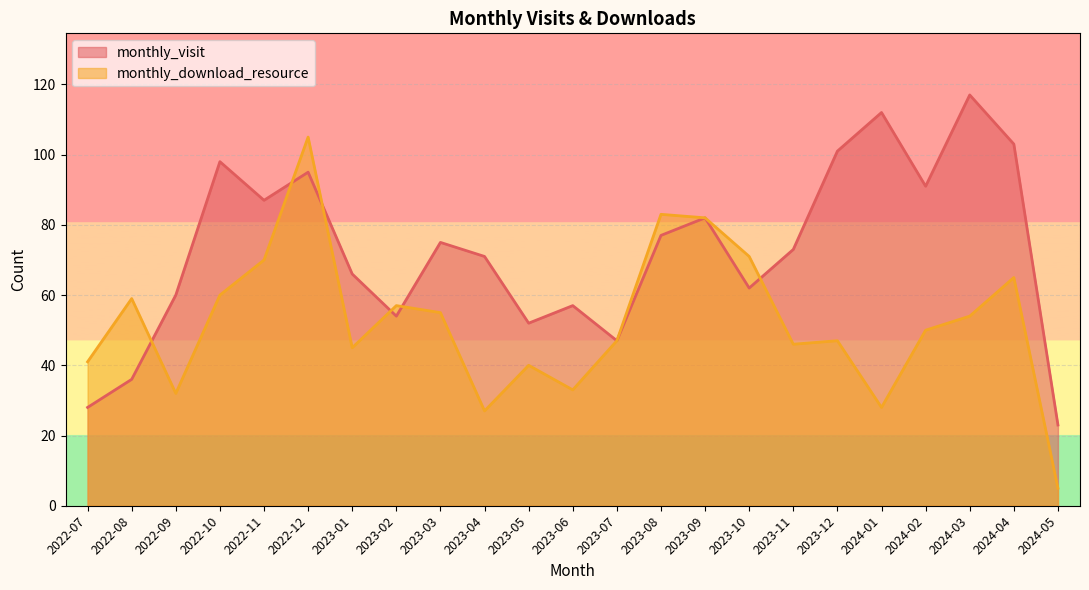

The value of monthly_download_resource at 2022-07 is 17. True or false?

False